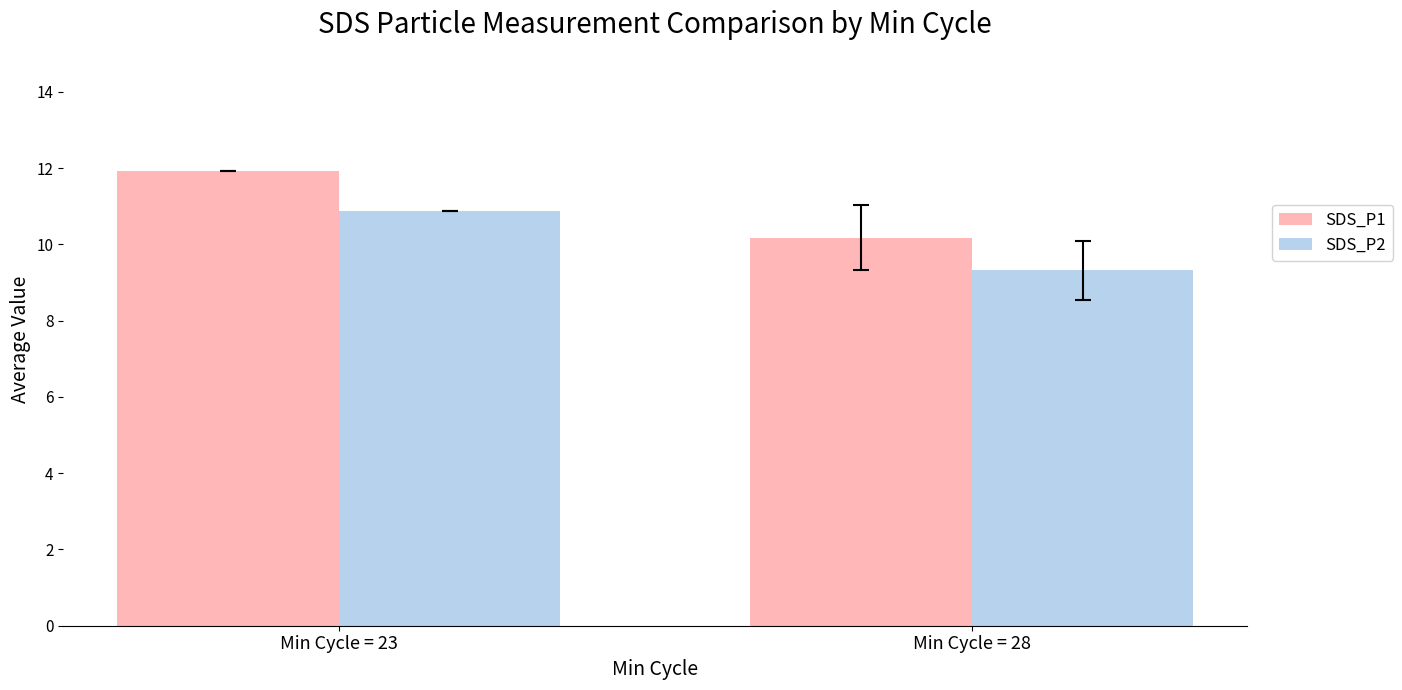

Which series changed the most between Min Cycle = 23 and Min Cycle = 28?

SDS_P1